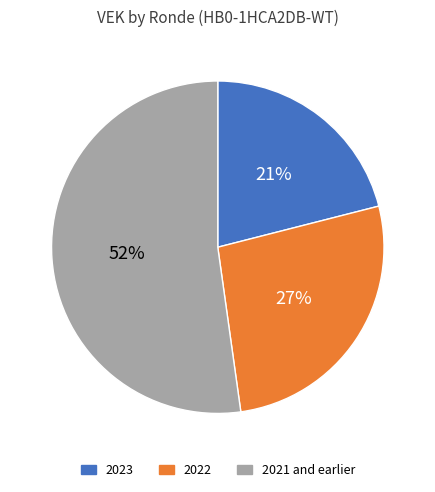

Between 2022 and 2023, which is larger?

2022